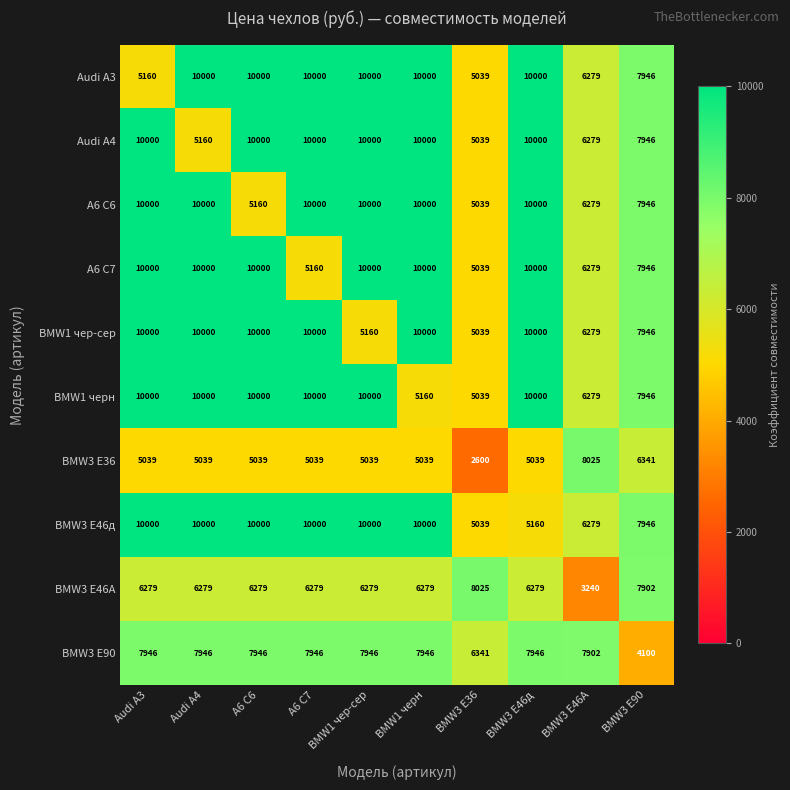

What is the difference between the highest and lowest values at BMW1 чер-сер?

4961